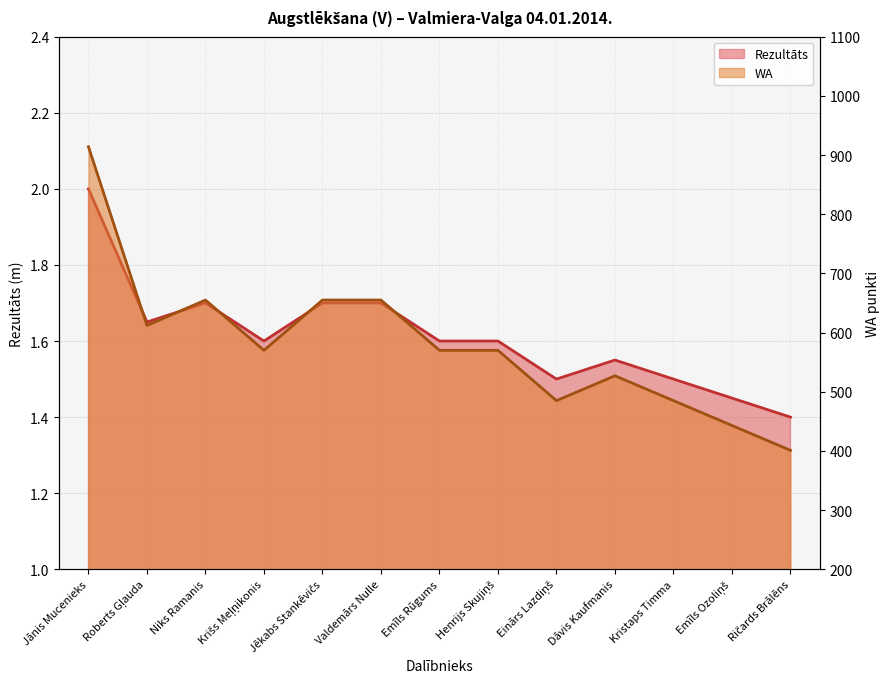

Count the number of data series in this chart.

2